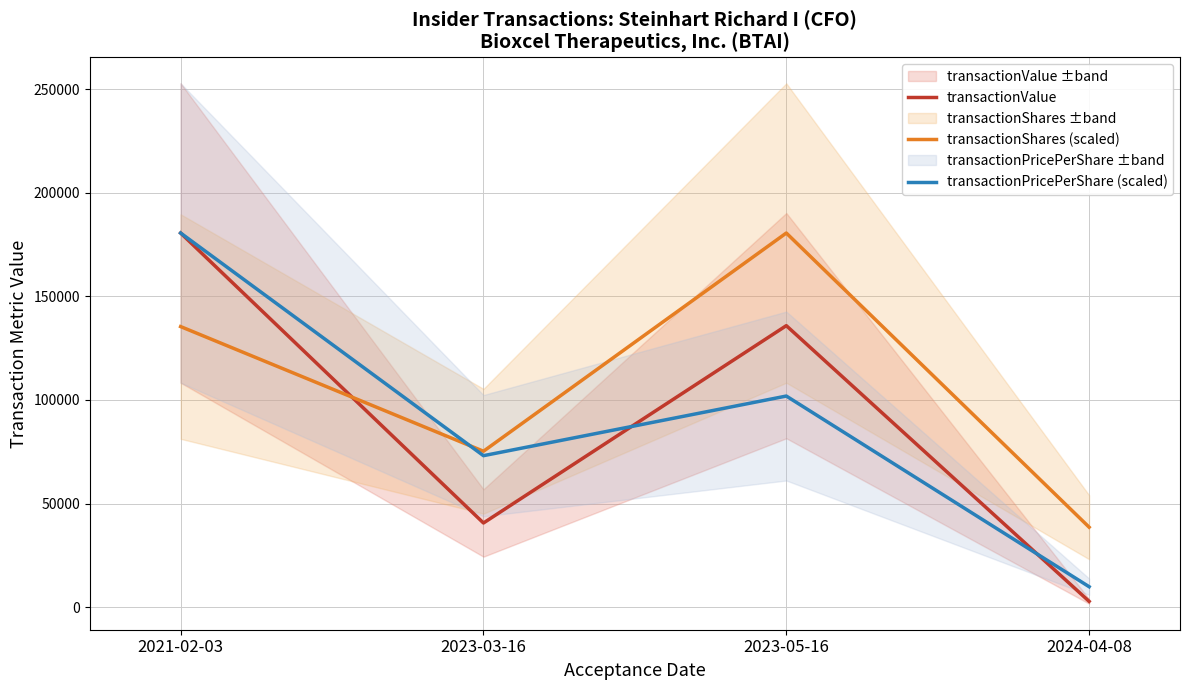

What is the difference between the transactionShares (scaled) values at 2023-03-16 and 2024-04-08?

36654.3